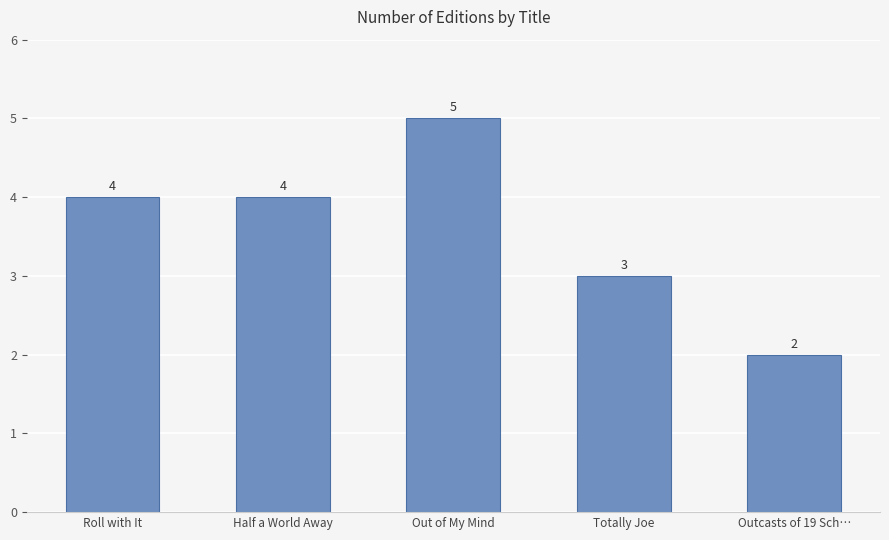

How many categories are shown in the chart?

5